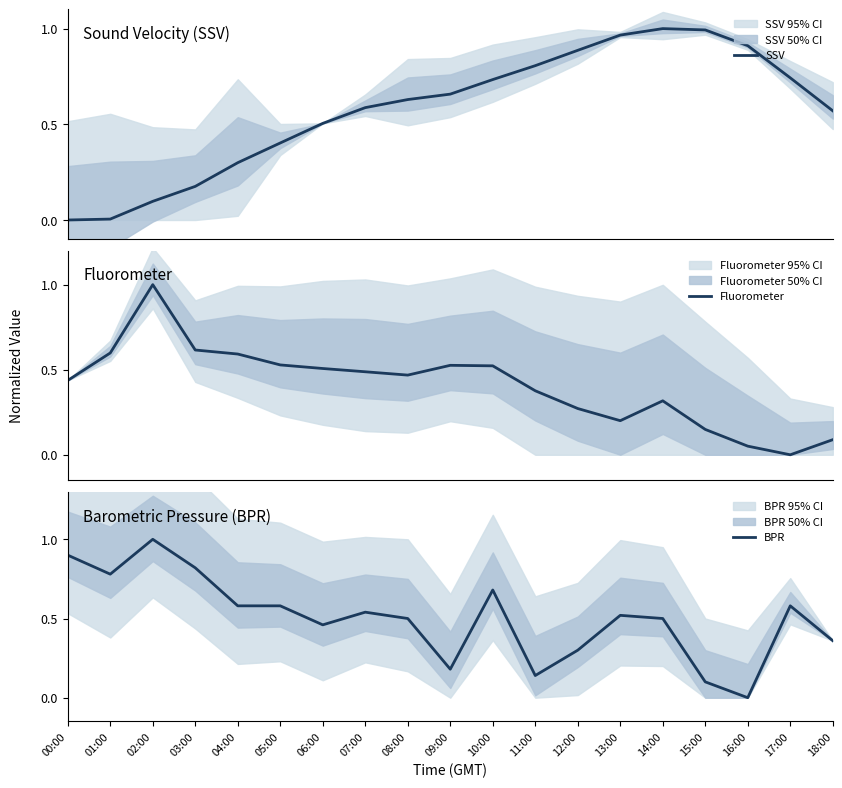

What is the difference between the BPR values at 03:00 and 17:00?

0.2